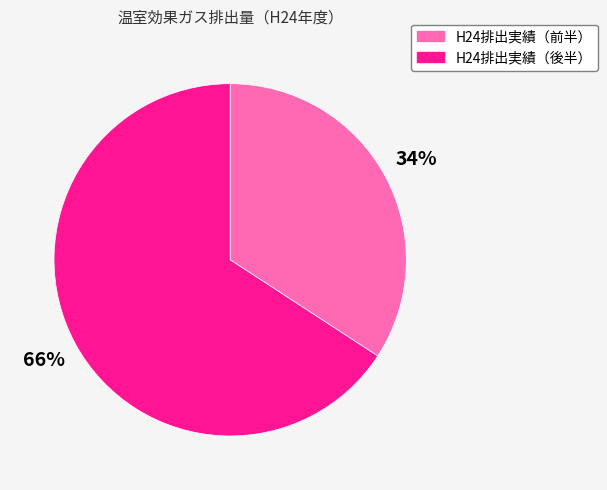

Does any single category account for the majority?

Yes